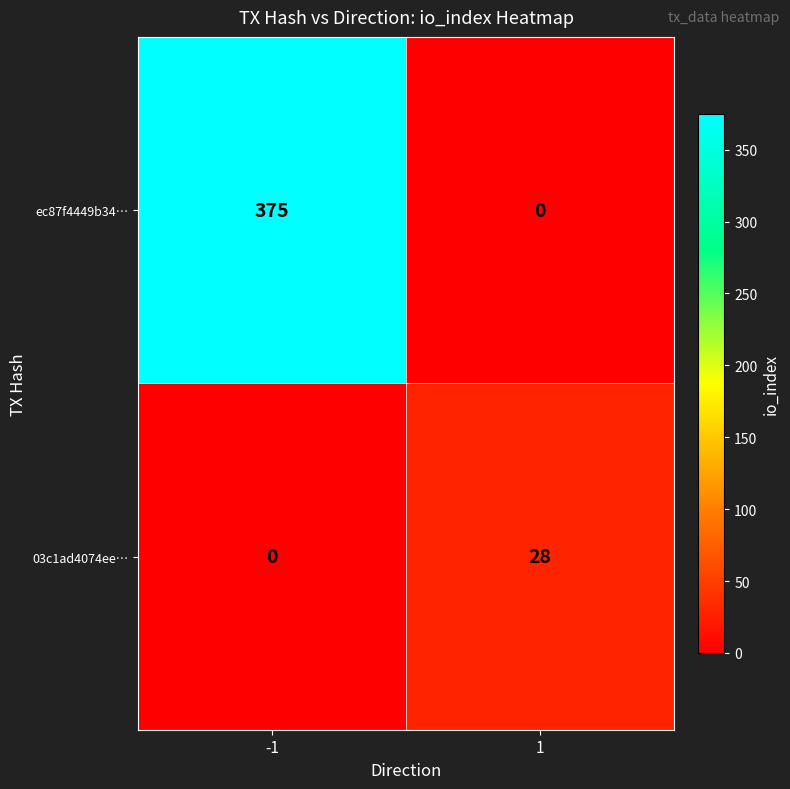

How many positive values does the 03c1ad4074ee… series have?

1